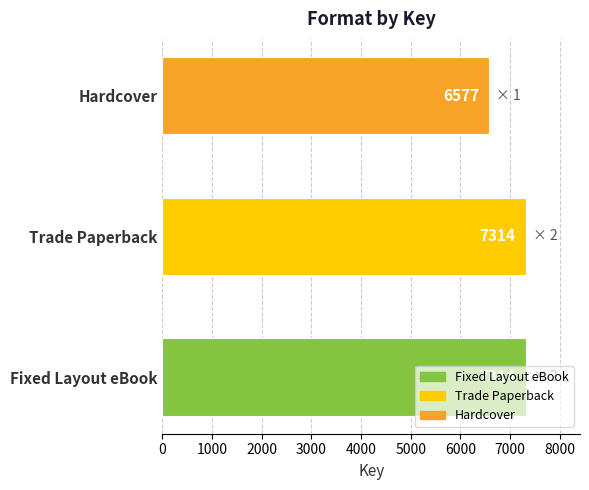

Which has a higher value, Hardcover or Fixed Layout eBook?

Fixed Layout eBook